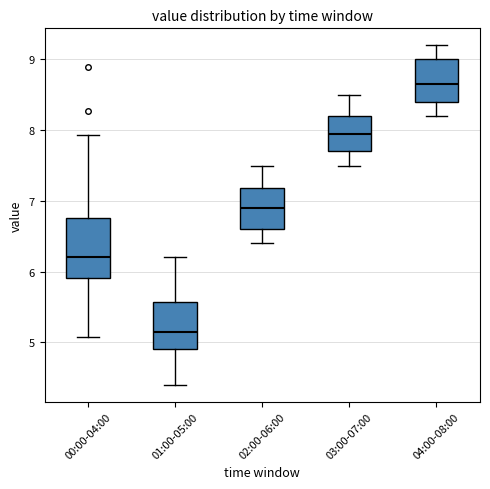

Reading left to right, read every box against the y-axis: the position of its median line, the range the box covers, and the ends of its whiskers. The values are not printed on the chart, so give them approximately, as read against the axis.

00:00-04:00: median 6.2, box 5.9 to 6.8, whiskers 5.1 to 7.9
01:00-05:00: median 5.2, box 4.9 to 5.6, whiskers 4.4 to 6.2
02:00-06:00: median 6.9, box 6.6 to 7.2, whiskers 6.4 to 7.5
03:00-07:00: median 8.0, box 7.7 to 8.2, whiskers 7.5 to 8.5
04:00-08:00: median 8.7, box 8.4 to 9.0, whiskers 8.2 to 9.2